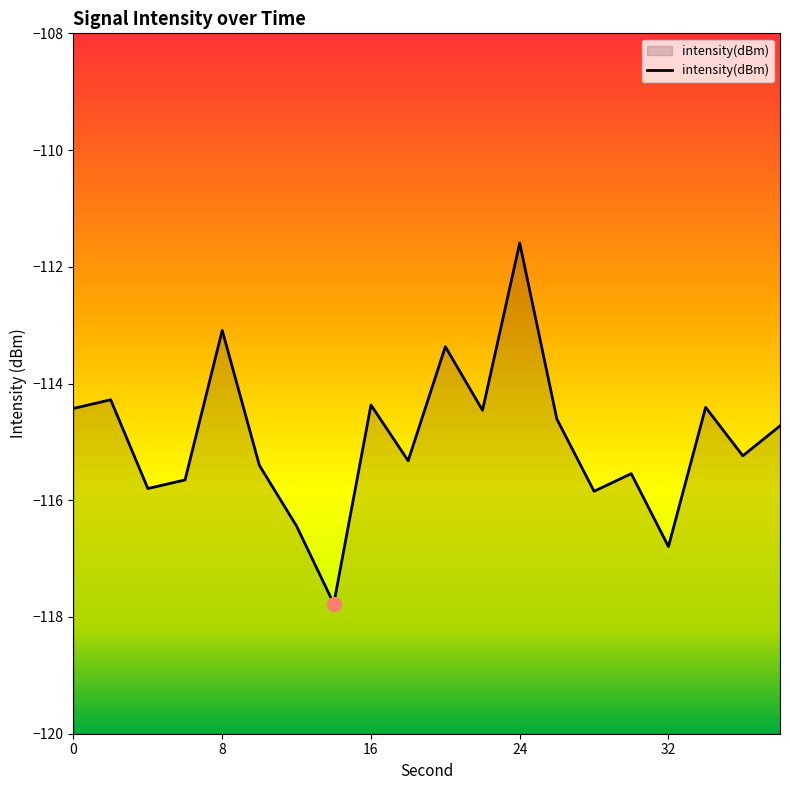

At which category does the data reach its first local valley?

4